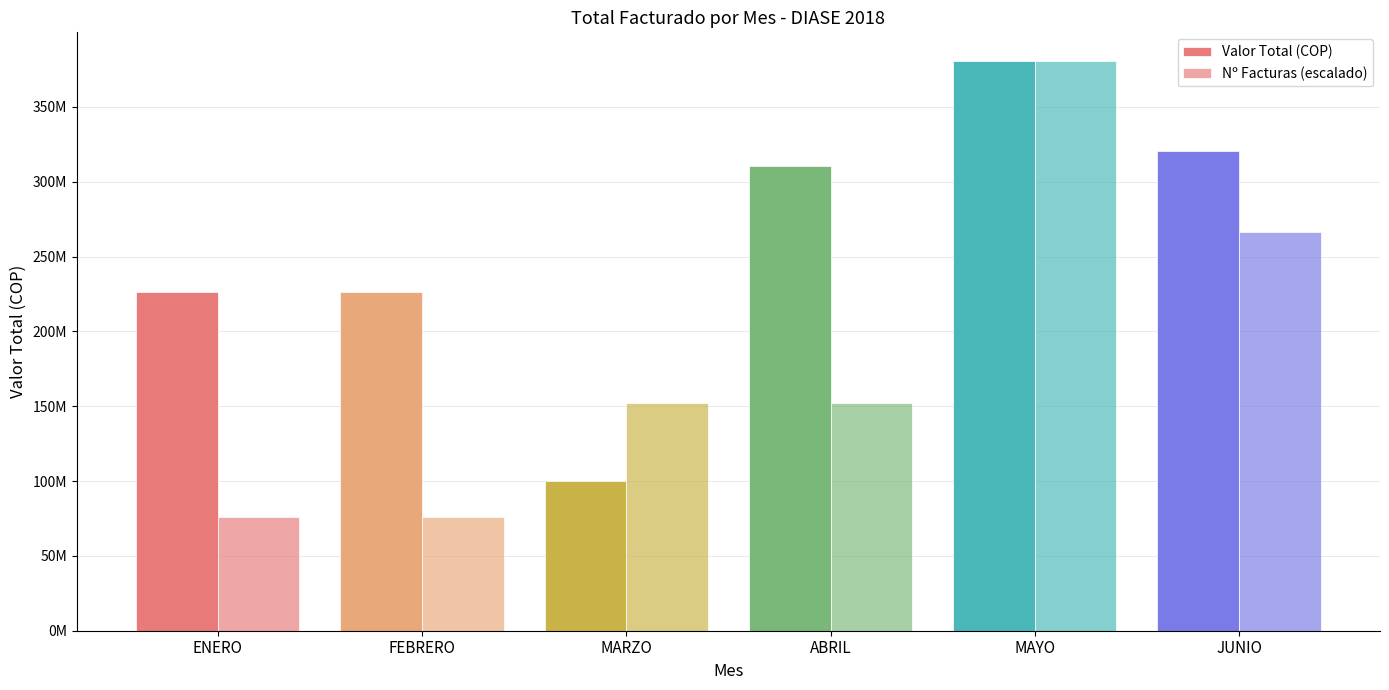

Are the bars grouped side by side (vs. stacked)?

Yes